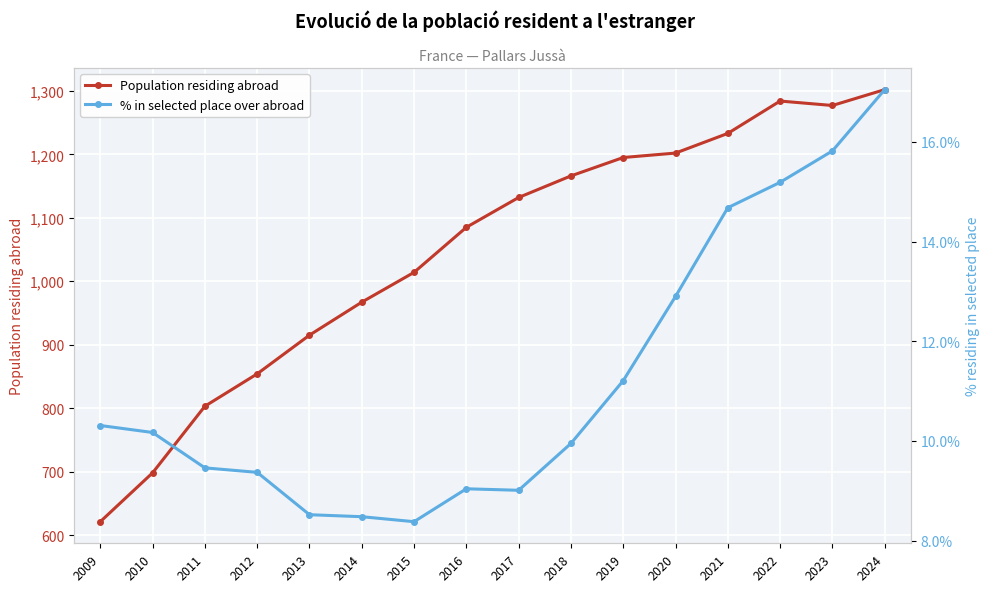

Which label corresponds to the largest value in the chart?

2024